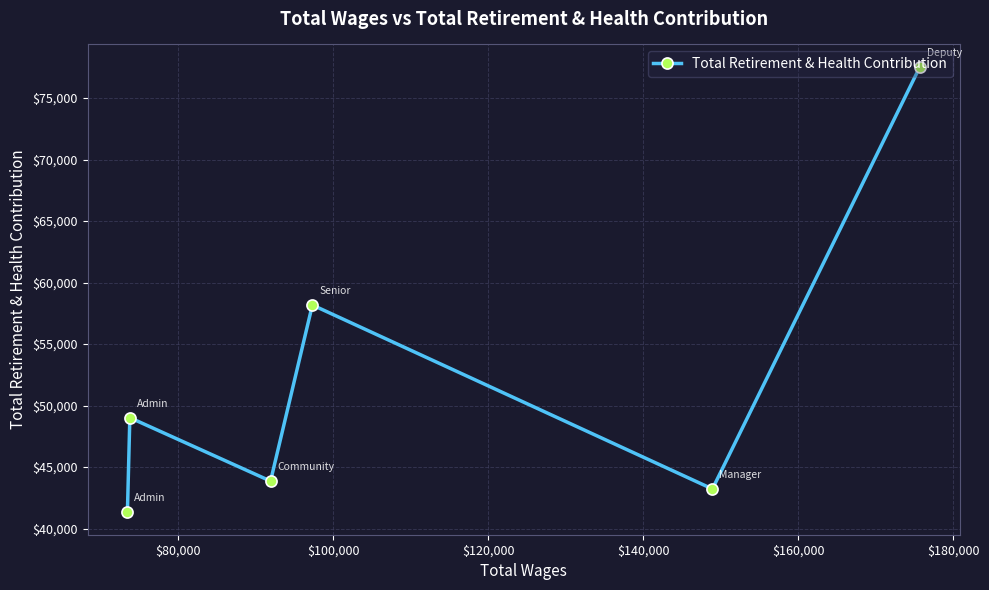

What is the difference between the maximum and minimum values?

36240